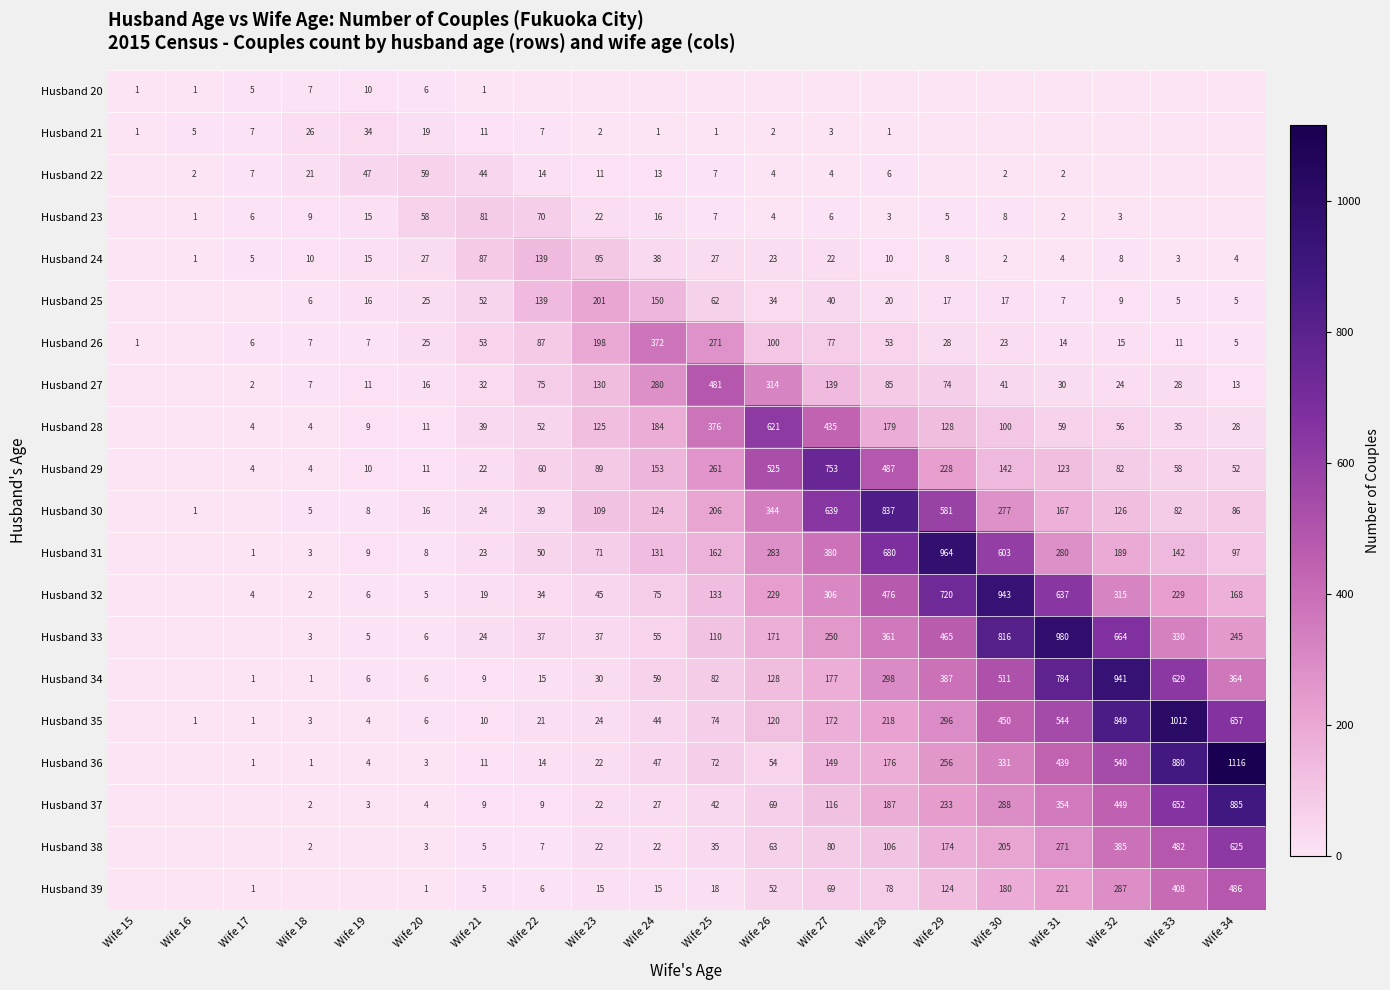

What is the difference between the Husband 25 values at Wife 30 and Wife 27?

23